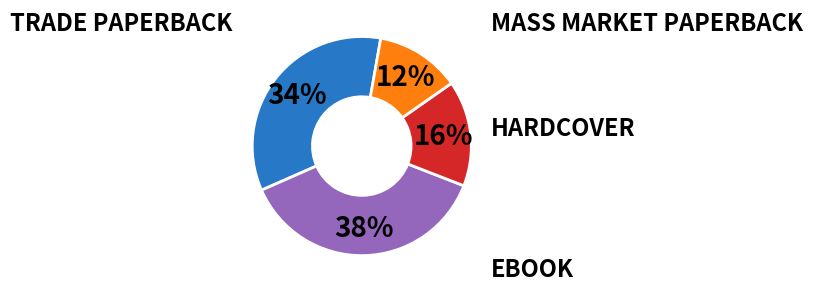

Does any single category account for the majority?

No